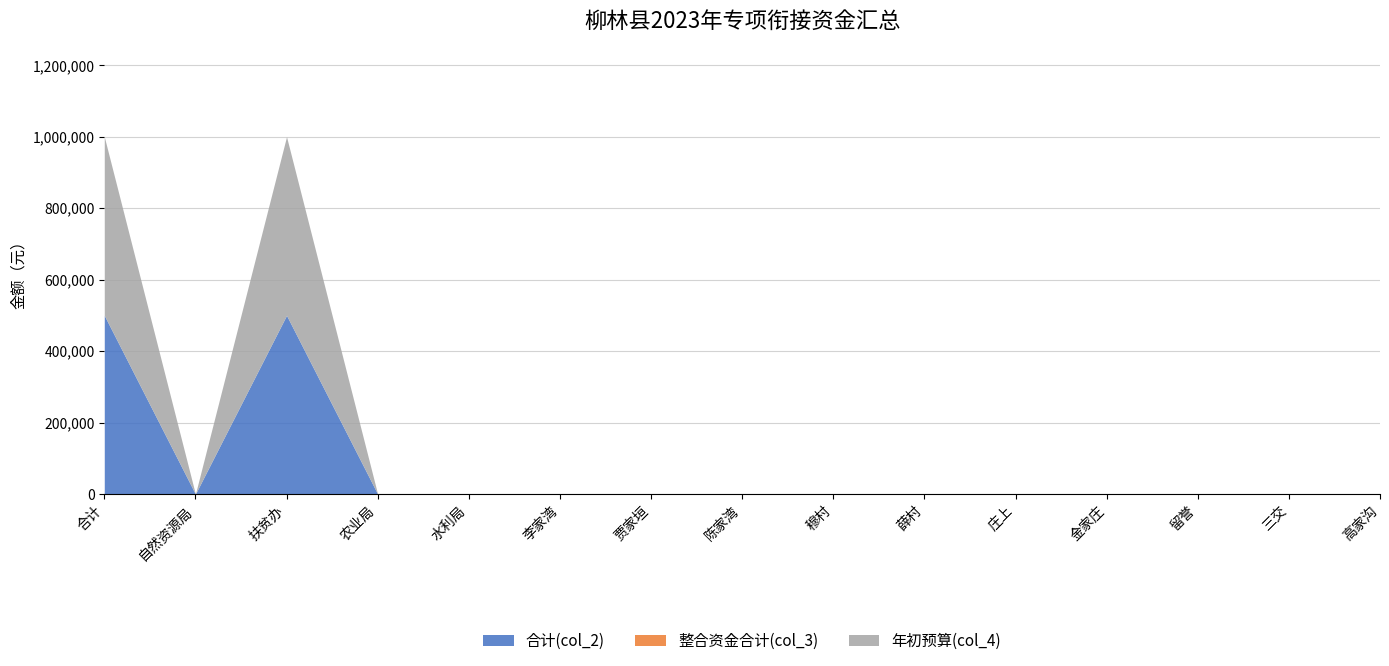

Which category has the highest value across all series?

合计